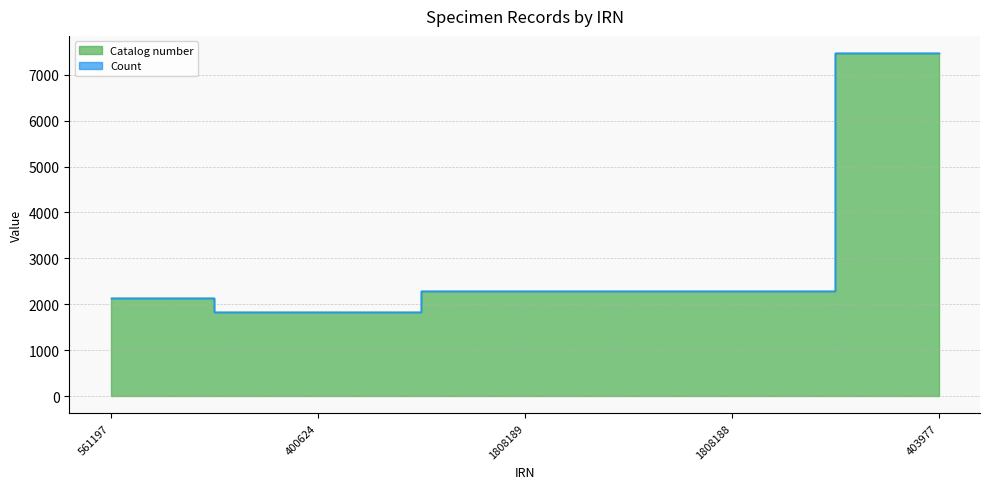

Rank the categories by value from lowest to highest.

400624, 561197, 1808188, 1808189, 403977